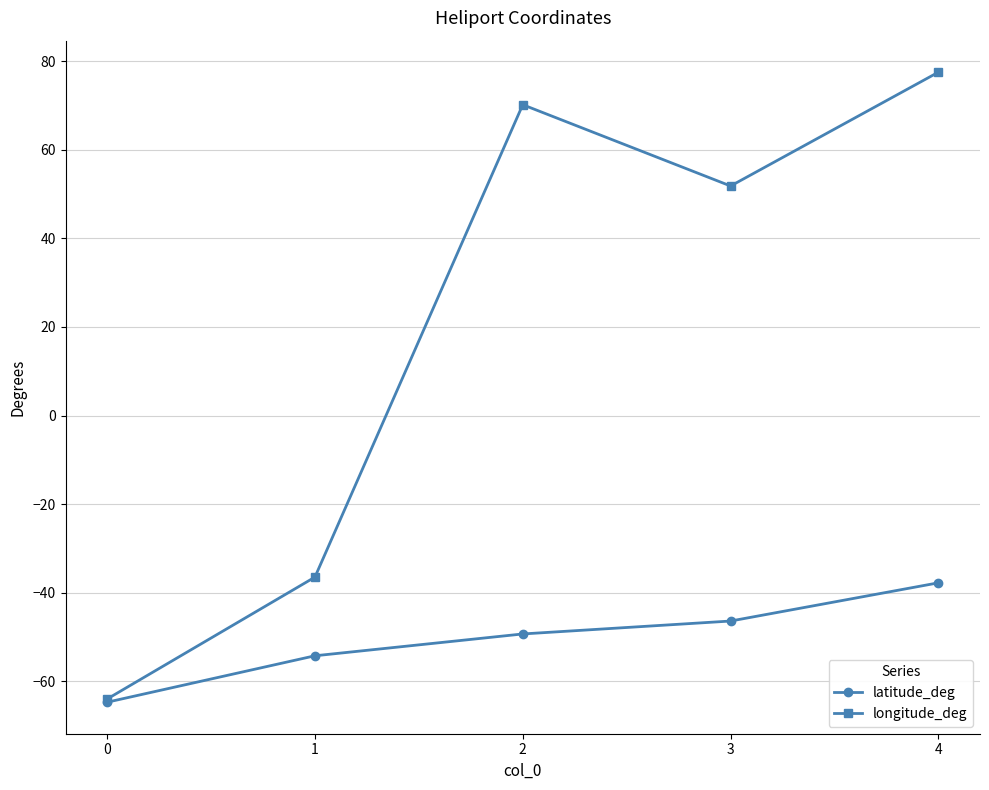

What is the difference between the second highest and minimum values in the latitude_deg series?

18.3